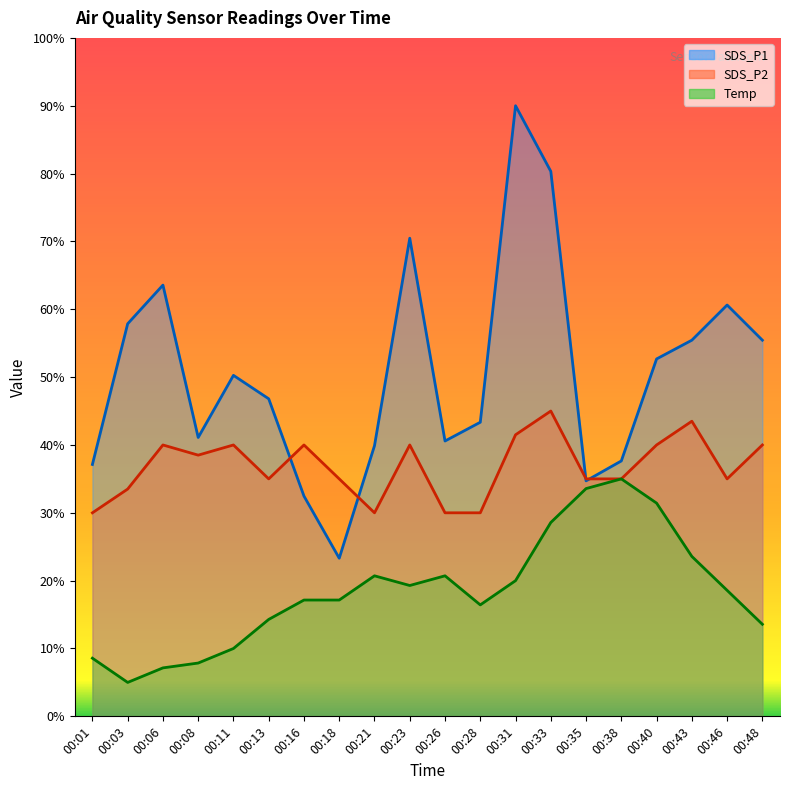

Which series has the widest spread of values?

SDS_P1